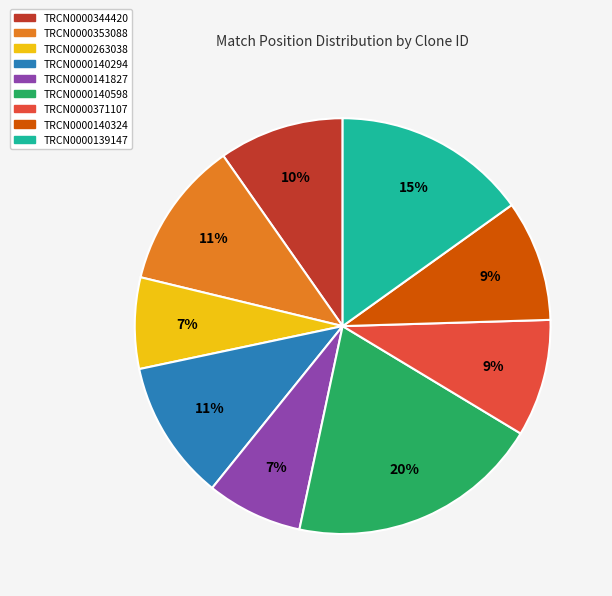

How many segments does this pie chart have?

9